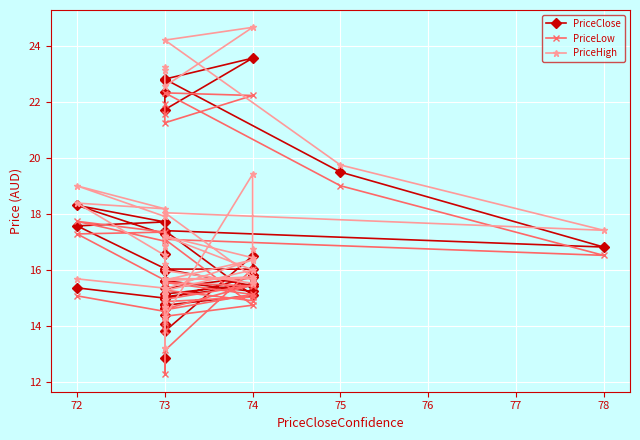

Reading left to right, what are all the values shown in this chart?

PriceClose: 15.3	15.0	14.6	14.1	15.1	15.5	15.2	15.6	14.8	15.0	15.4	16.0	16.0	15.8	16.5	13.8	12.8	14.4	15.0	15.7	15.3	16.0	16.0	17.6	17.7	18.3	17.3	16.6	15.6	14.6	14.7	15.1	17.4	16.8	19.5	22.8	23.6	21.7	22.4	22.8
PriceLow: 15.1	14.5	13.8	13.8	14.9	15.0	14.9	15.3	14.4	14.6	15.1	15.5	15.4	15.6	16.0	13.1	12.3	14.1	14.6	15.5	14.9	15.4	15.6	17.3	17.3	17.7	17.0	15.5	14.8	14.2	14.3	14.7	17.1	16.5	19.0	22.3	22.2	21.2	21.6	21.9
PriceHigh: 15.7	15.3	15.1	14.7	15.7	15.7	15.5	16.0	15.1	15.2	16.0	17.2	16.4	16.7	19.4	14.3	13.2	15.4	15.3	16.3	15.6	16.2	16.5	18.4	18.2	19.0	17.9	16.8	16.0	14.9	15.6	15.7	18.0	17.4	19.7	24.2	24.7	22.6	23.2	23.1